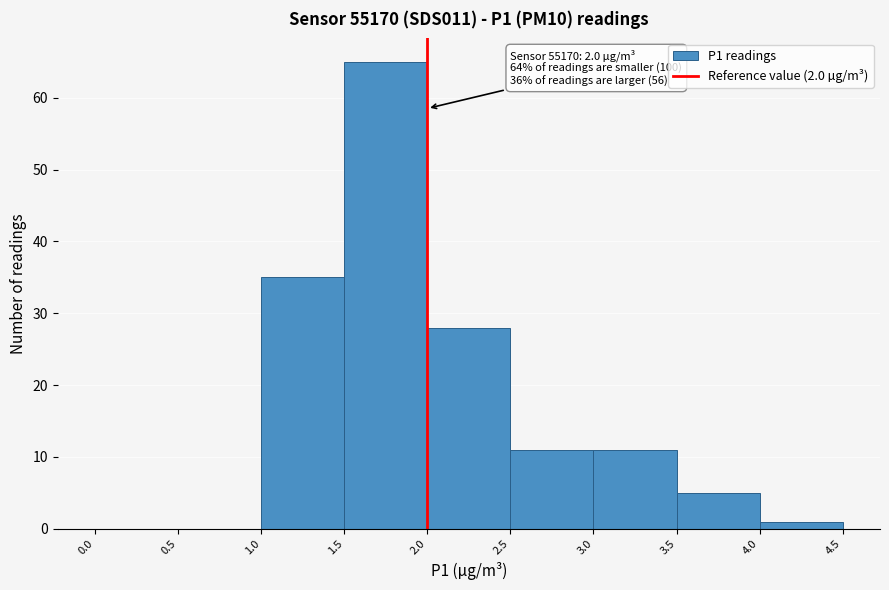

Which range on the x-axis has the tallest bar?

1.5 to 2.0